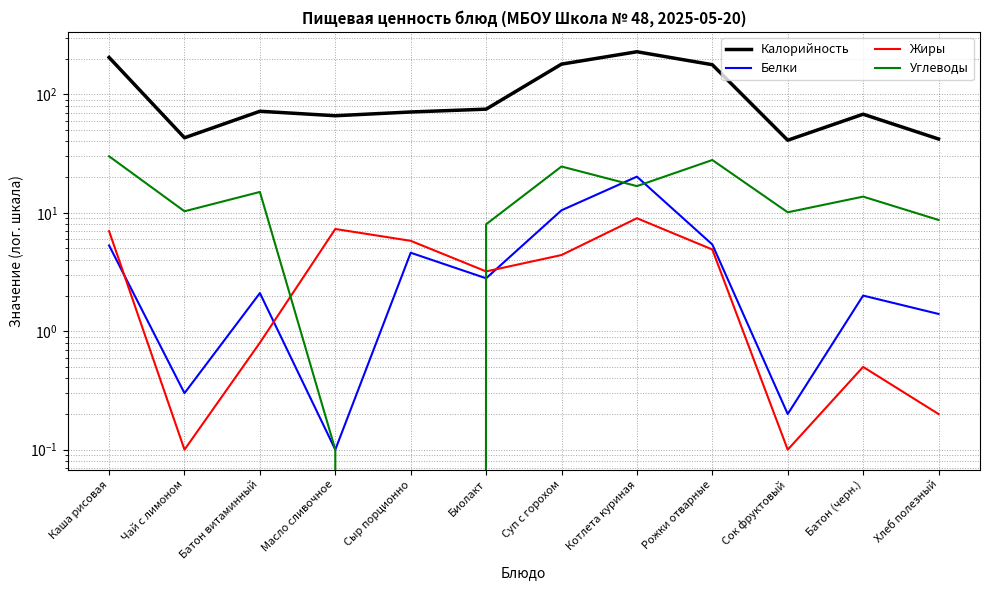

Which category has the highest value in the Белки series?

Котлета куриная